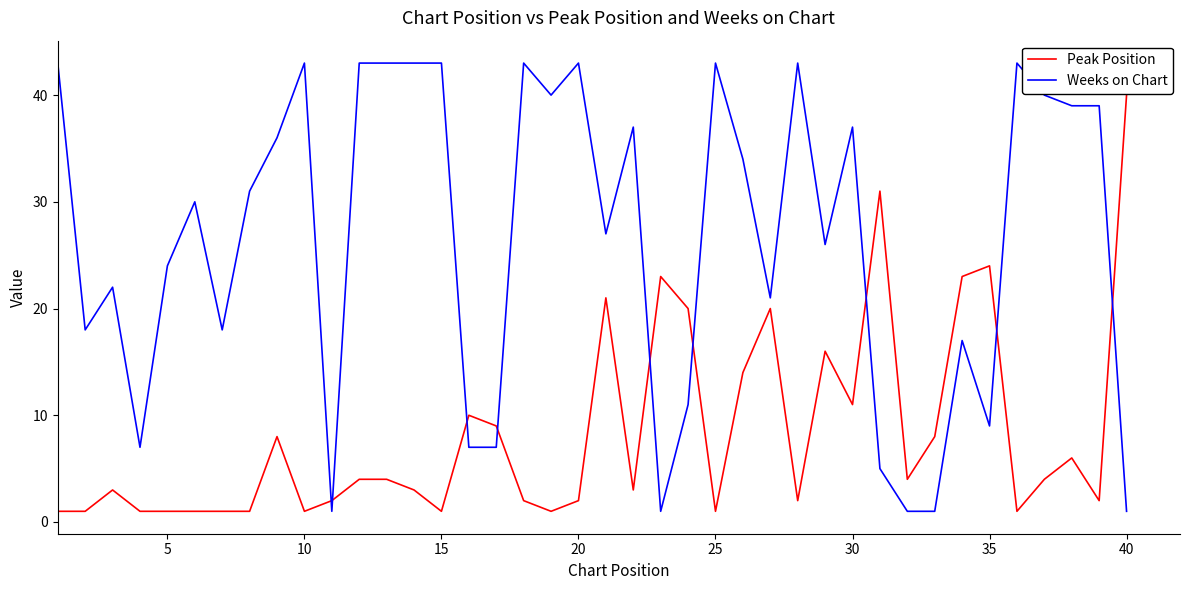

Which series has the largest range (max minus min)?

Weeks on Chart